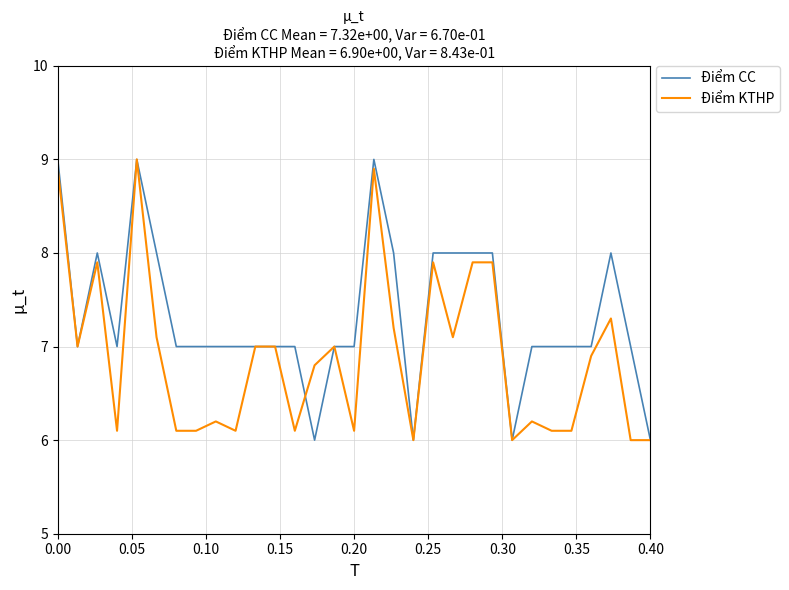

Which series has the largest total across all categories?

Điểm CC